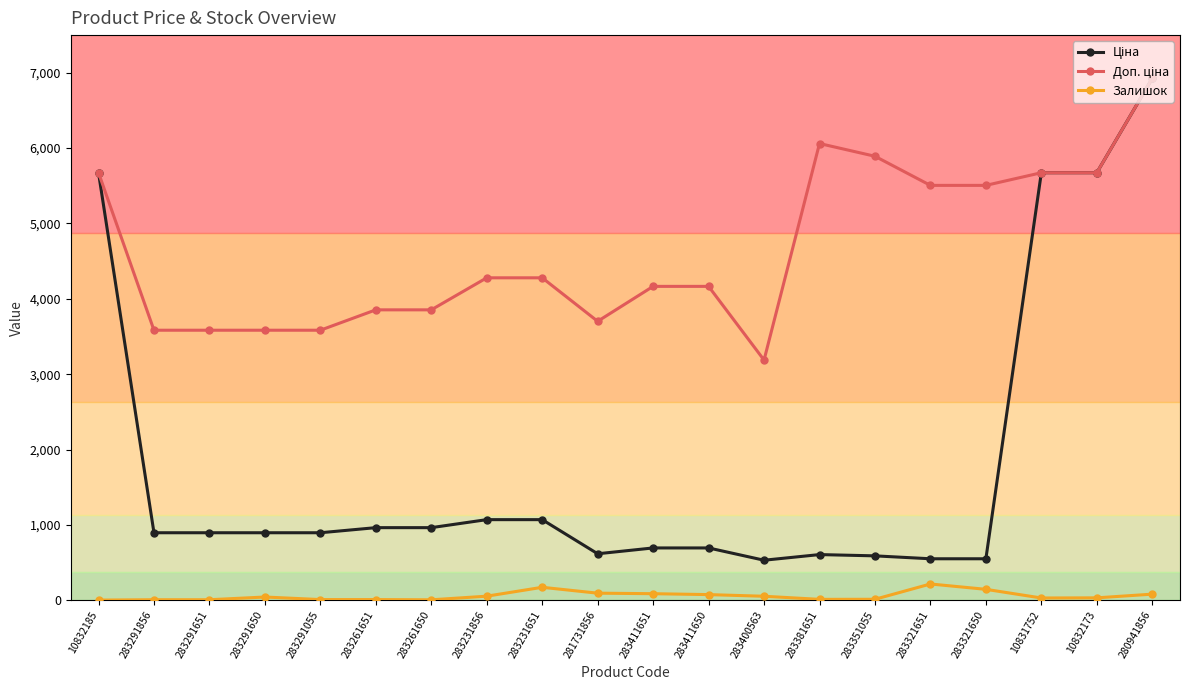

What is the maximum value for Залишок?

216.0